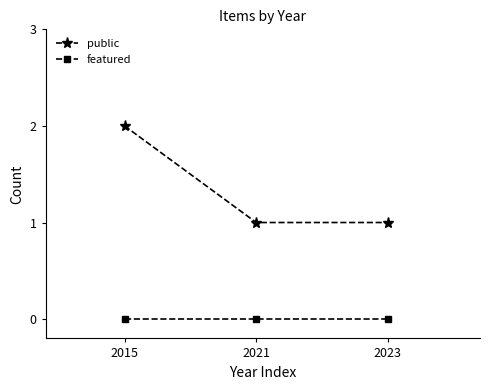

Which category has the highest value across all series?

2015